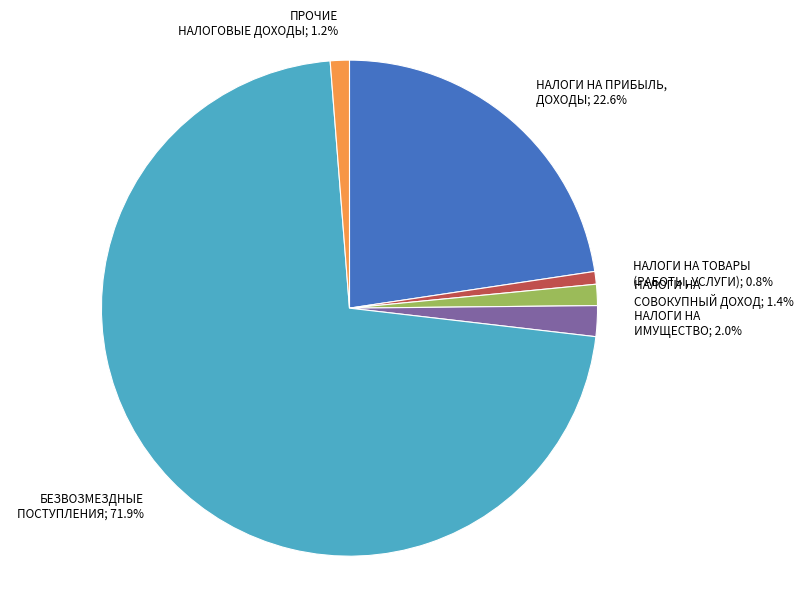

To the nearest percent, what percentage of the pie is НАЛОГИ НА ТОВАРЫ (РАБОТЫ, УСЛУГИ)?

1%